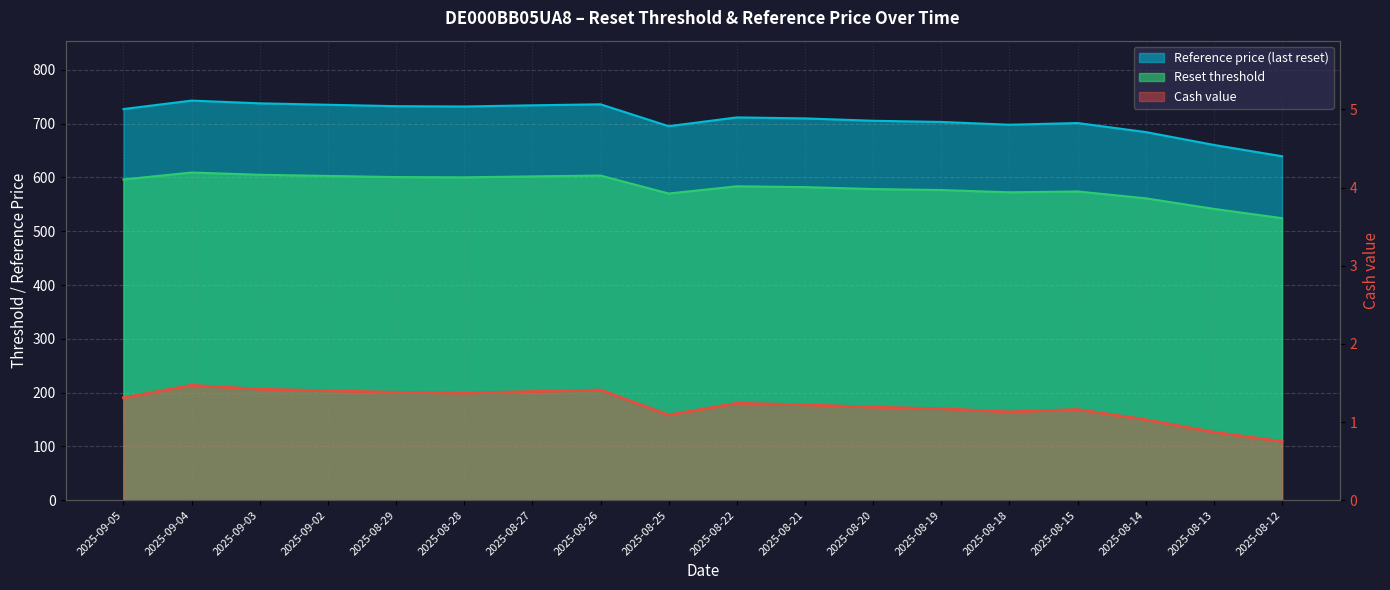

What is the approximate value of Cash value at 2025-08-13?

0.9